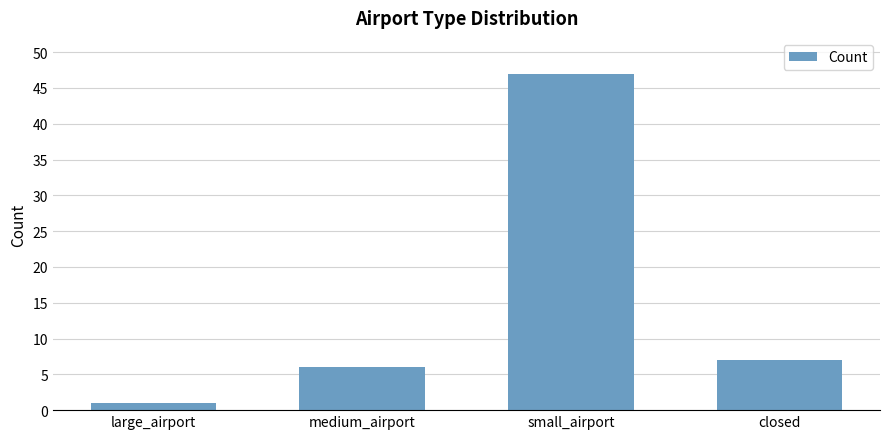

The value at small_airport is 64. True or false?

False